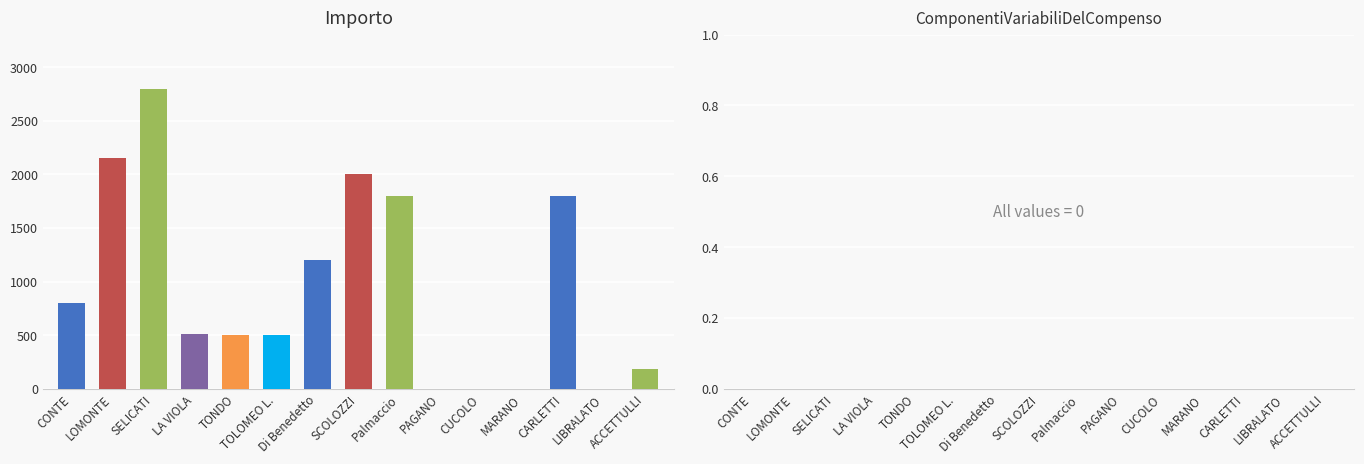

List the series in order of their peak value, lowest first.

ComponentiVariabiliDelCompenso, Importo